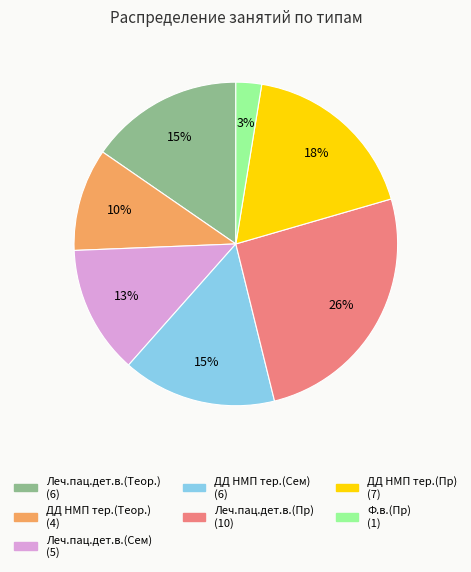

Is ДД НМП тер.(Сем) the majority of the pie?

No